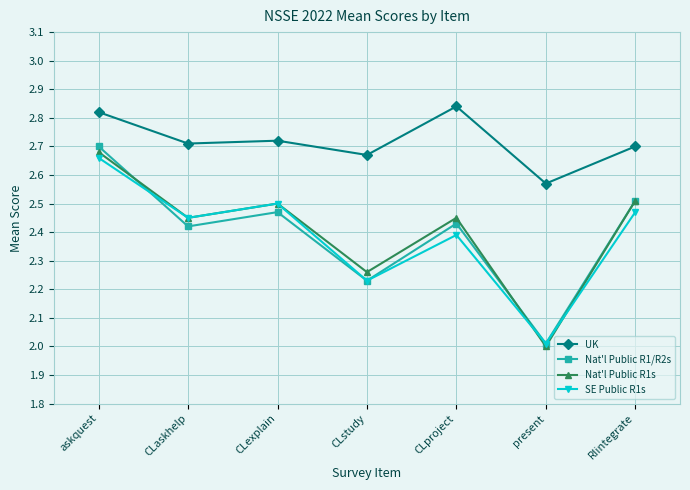

What position from the left is CLaskhelp?

2